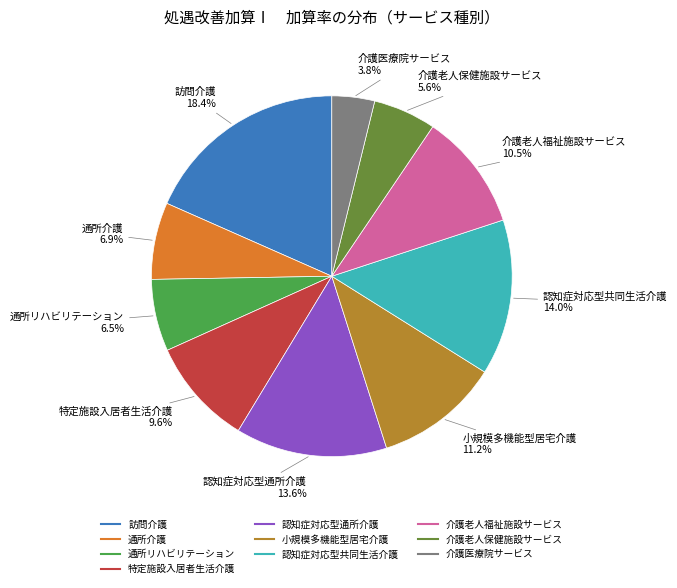

What is the largest slice in the pie chart?

訪問介護